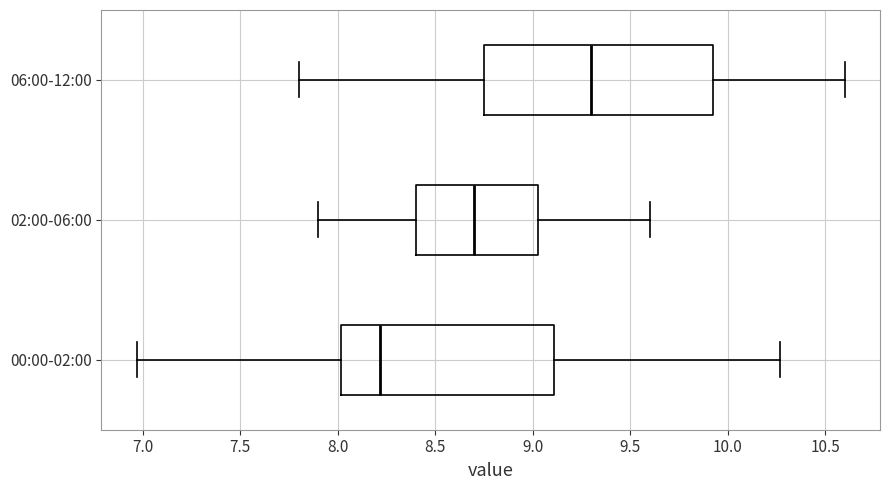

Comparing the boxes themselves (not the whiskers), which one is the widest?

06:00-12:00